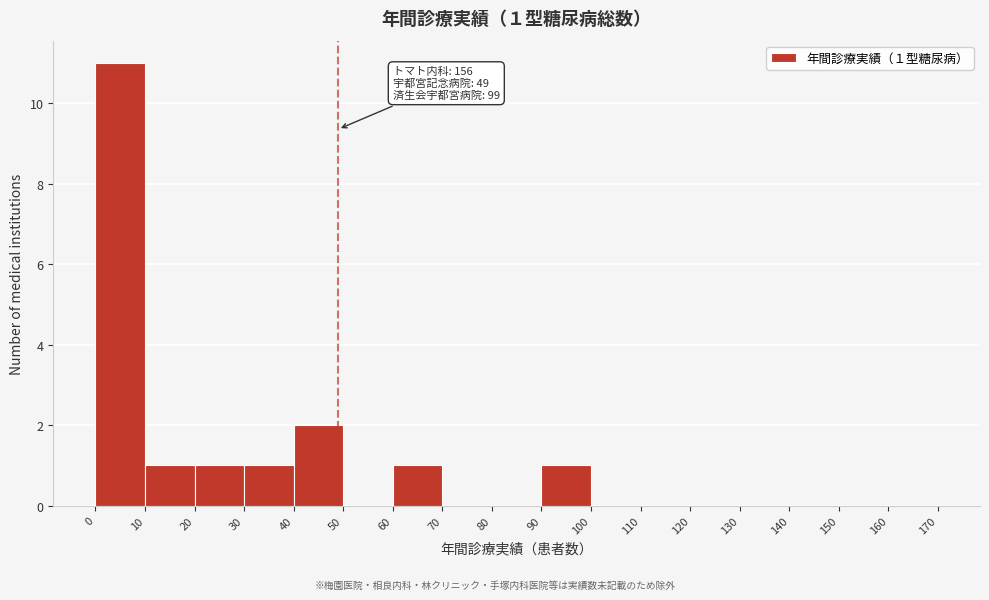

Over which range of the x-axis is the bar tallest?

0 to 10